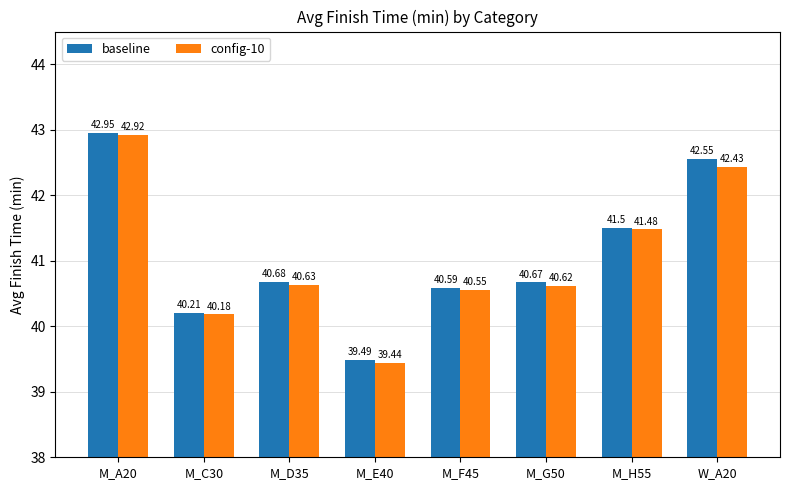

What are all the series names shown in the legend?

baseline, config-10